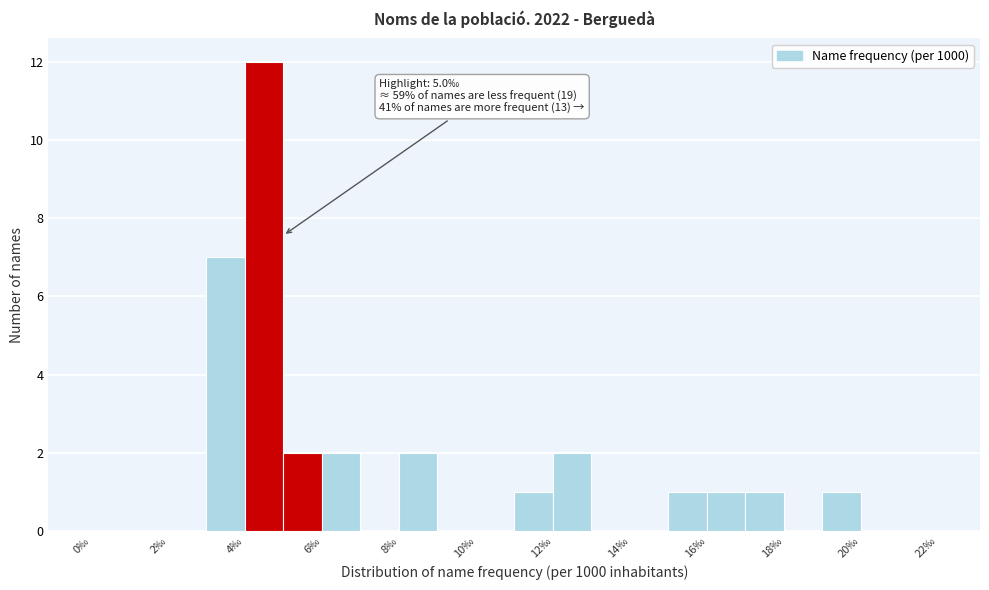

Over which range of the x-axis is the bar tallest?

4 to 5